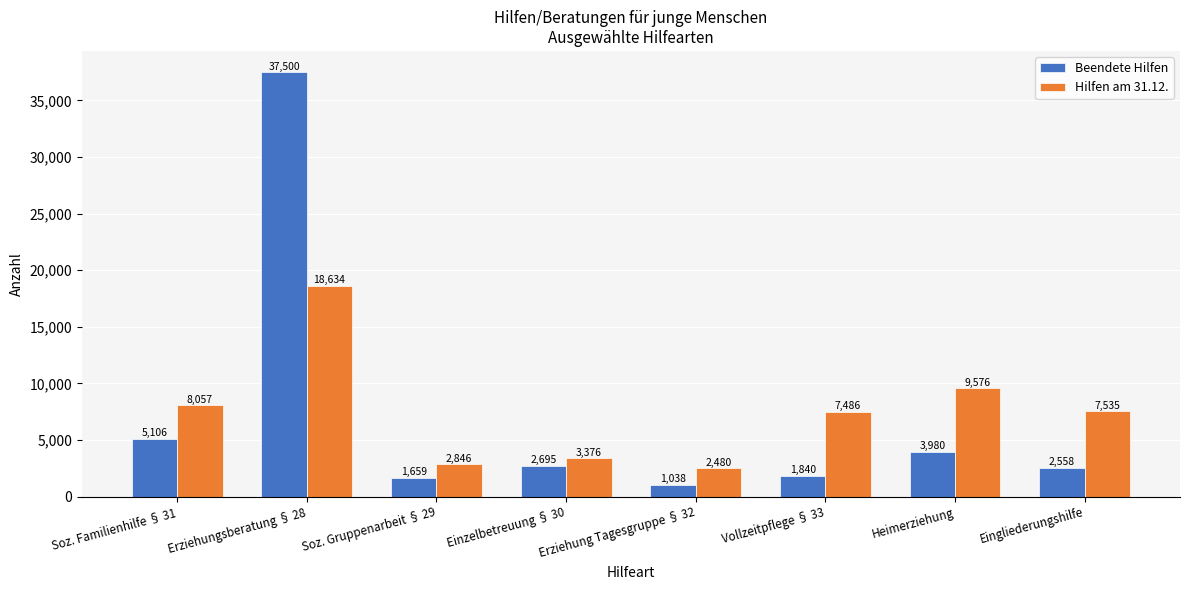

What is the sum of the Hilfen am 31.12. values at Erziehungsberatung § 28 and Einzelbetreuung § 30?

22010